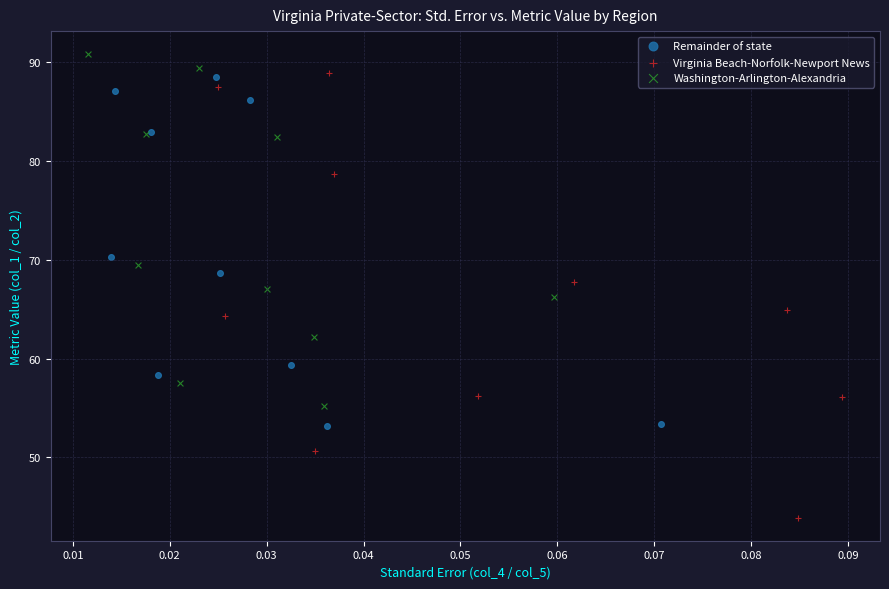

Which series contains the lowest Y value?

Virginia Beach-Norfolk-Newport News